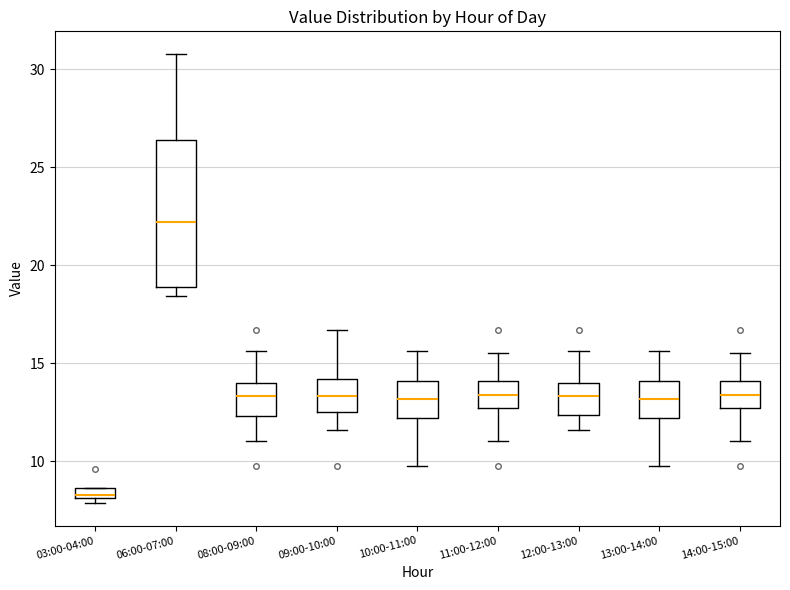

Comparing the boxes themselves (not the whiskers), which one is the tallest?

06:00-07:00